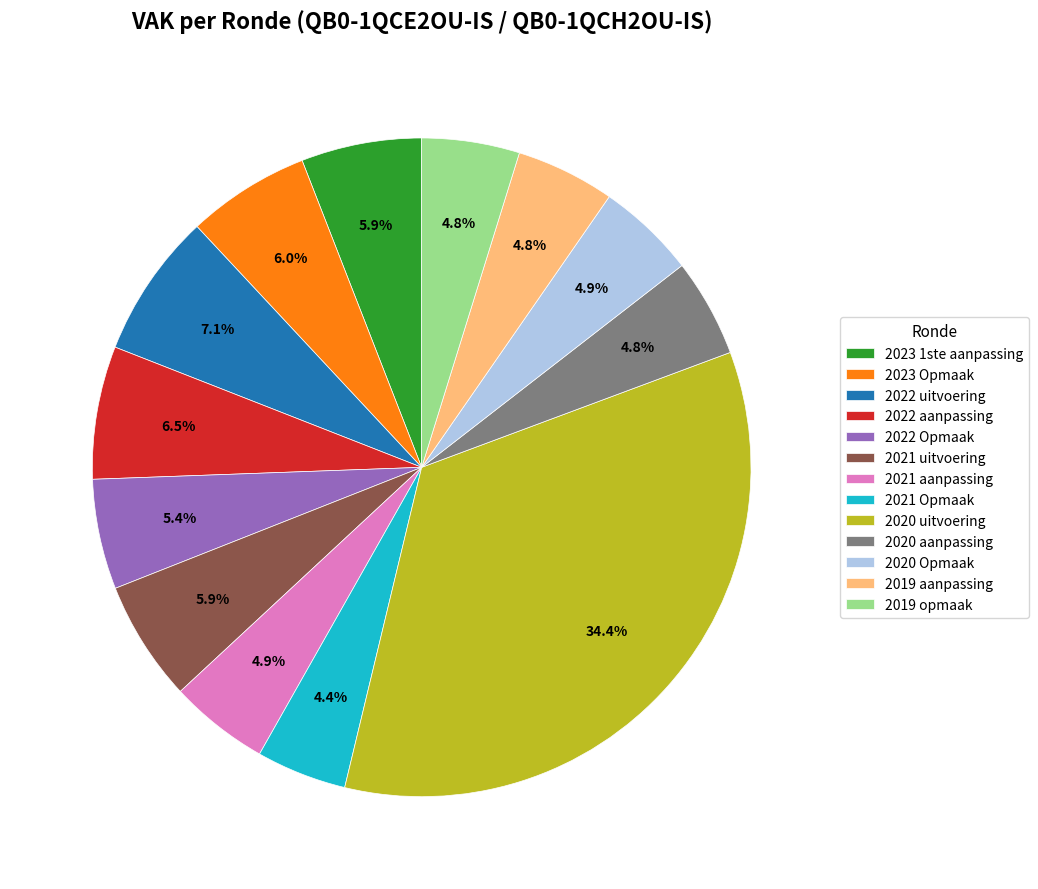

Is there a majority slice in this chart?

No